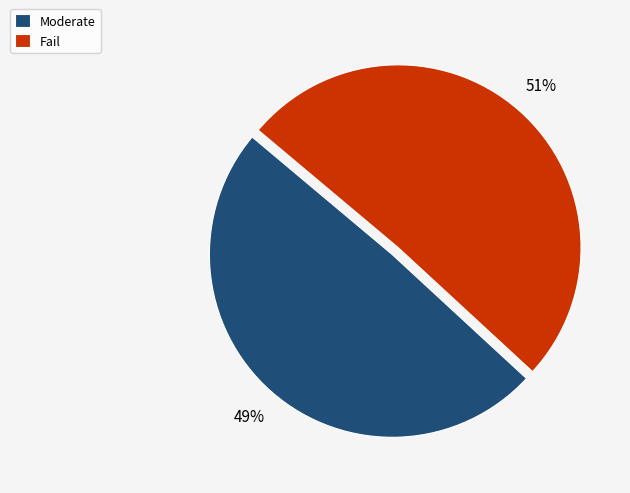

Which category accounts for the majority?

Fail